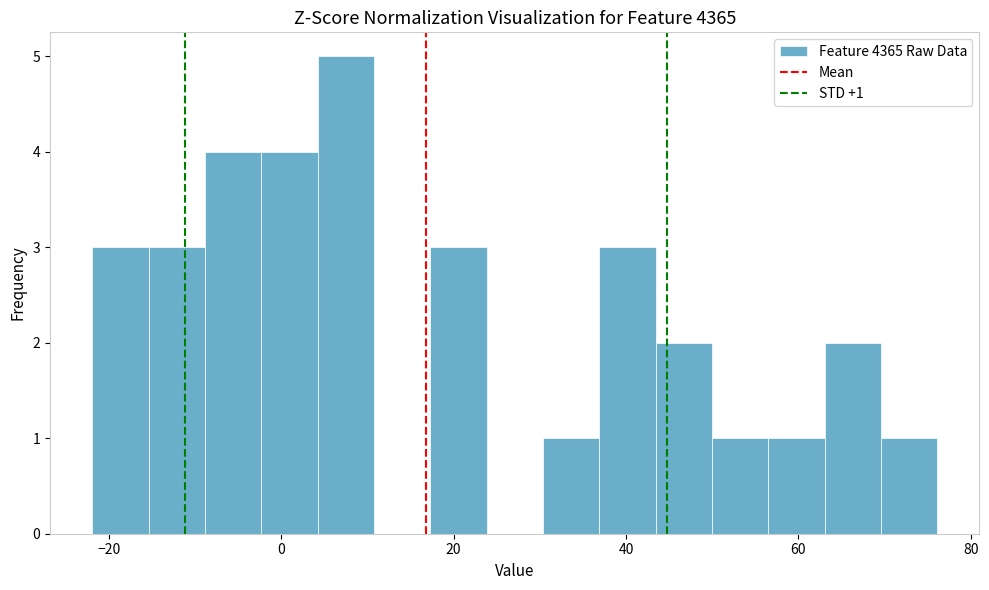

Around what value on the x-axis is the tallest bar? Give the approximate position of its centre, as read against the axis.

8